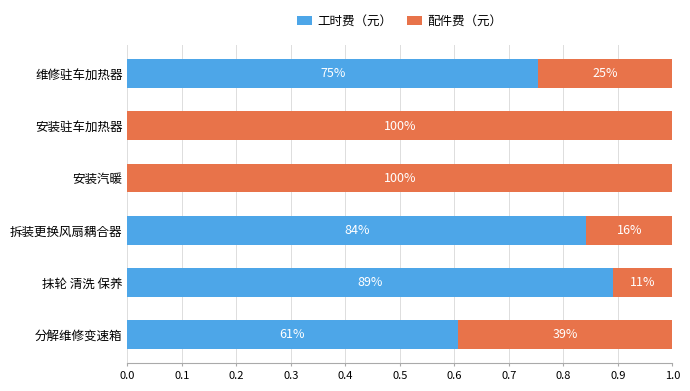

What are all the series names shown in the legend?

工时费（元）, 配件费（元）